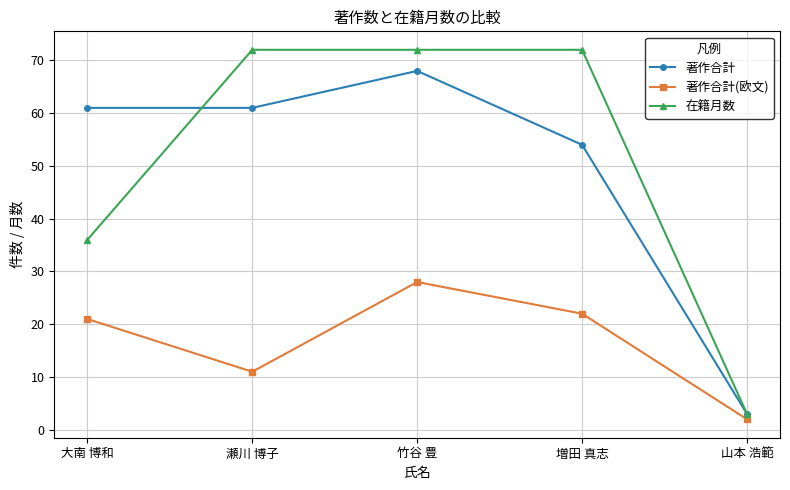

Is it true that 著作合計(欧文) equals 36 at 増田 真志?

False